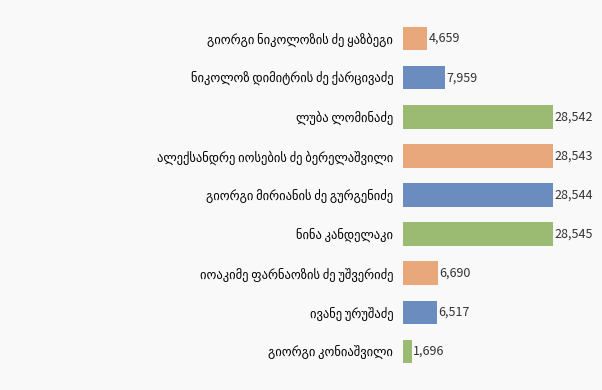

What is the value of the 1st bar from the top?

4659